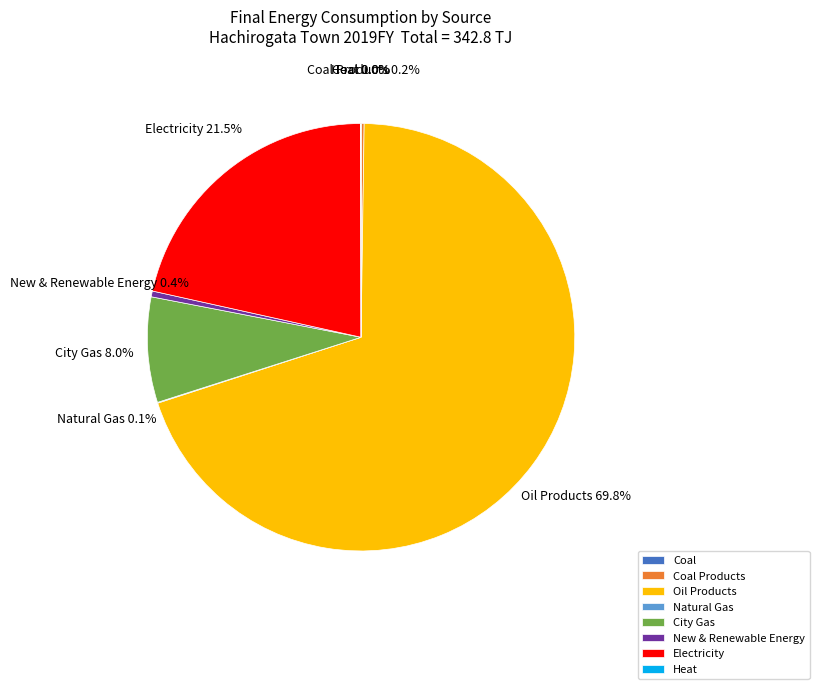

Which slice is the largest?

Oil Products